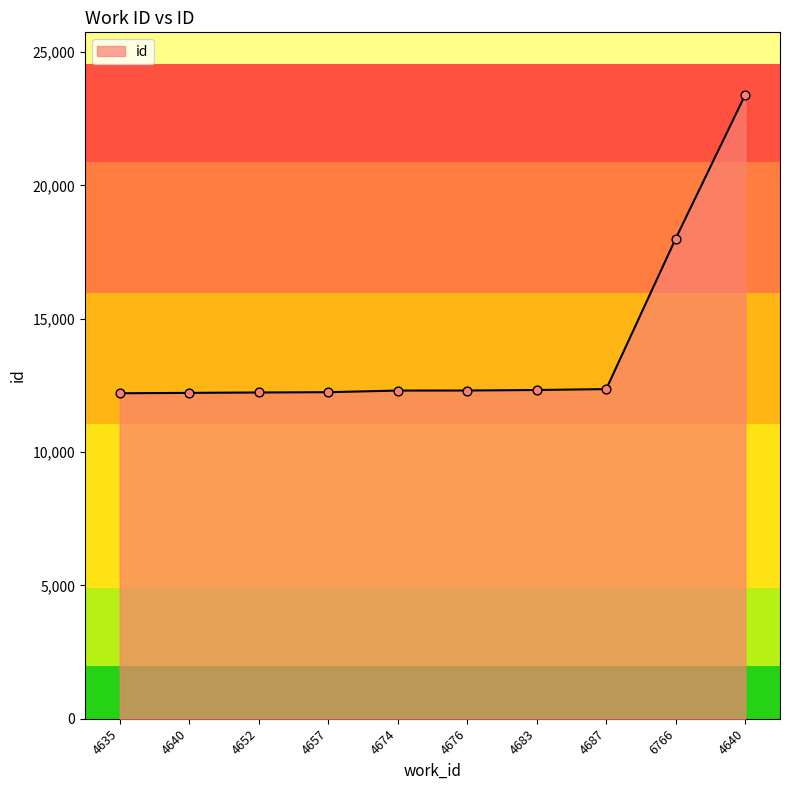

Between 4676 and 4674, which is larger?

4676